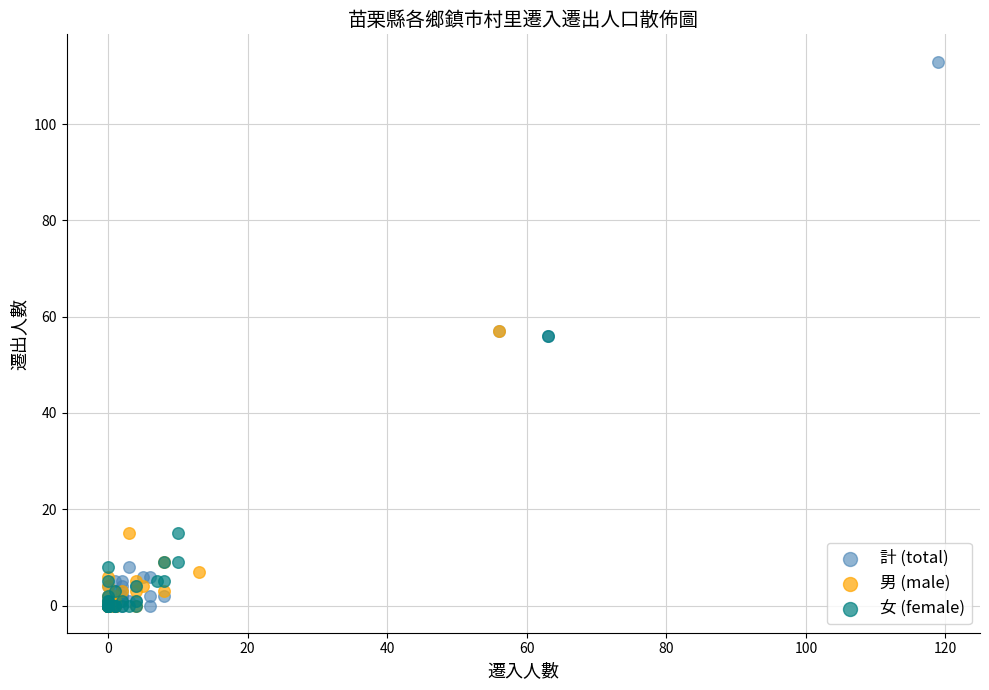

Which series has the largest Y range (max minus min)?

計 (total)